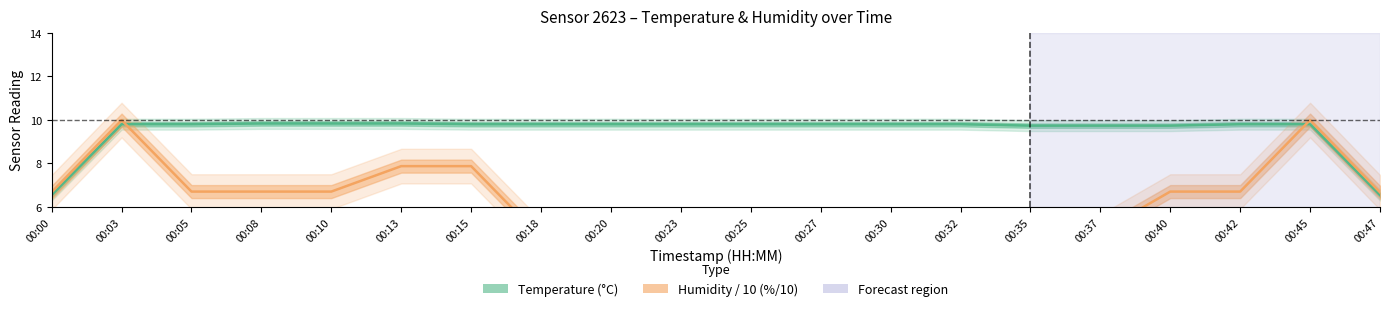

Which series has the largest total across all categories?

Temperature (°C)